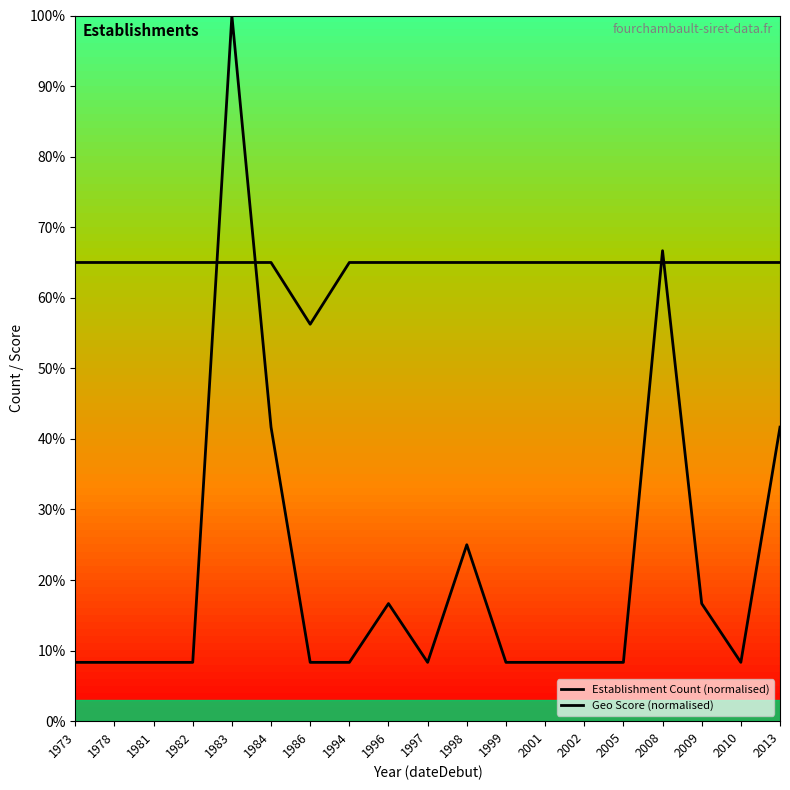

What is the approximate value of Establishment Count (normalised) at 1996?

16.7